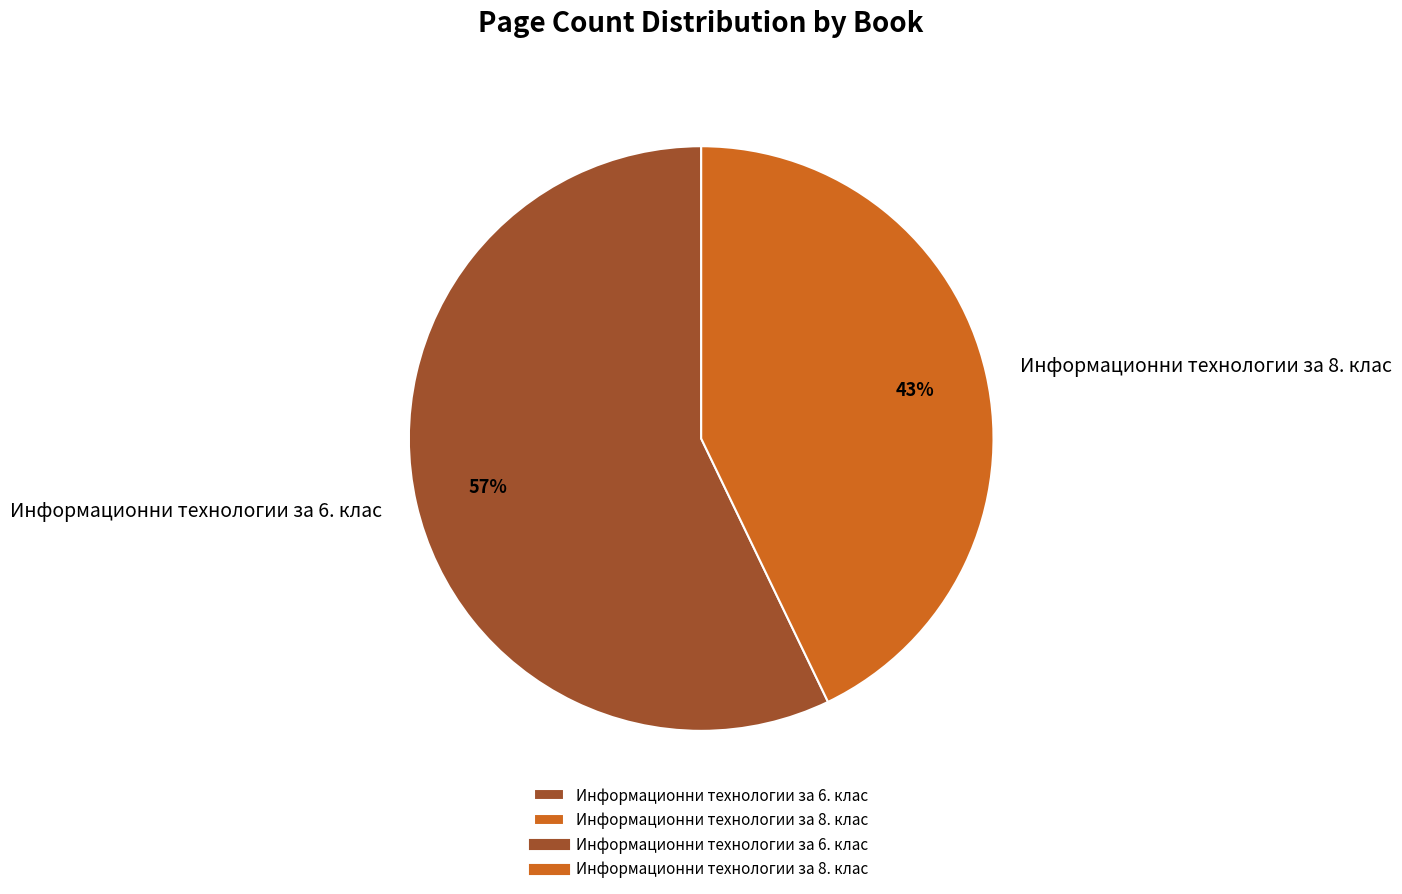

Is there a majority slice in this chart?

Yes